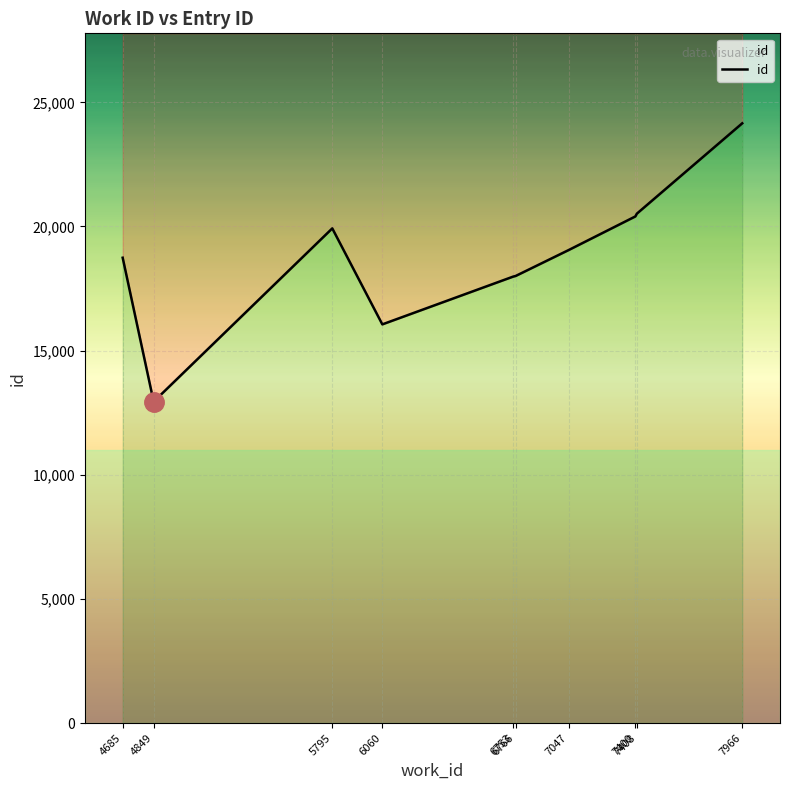

What is the average value?

18778